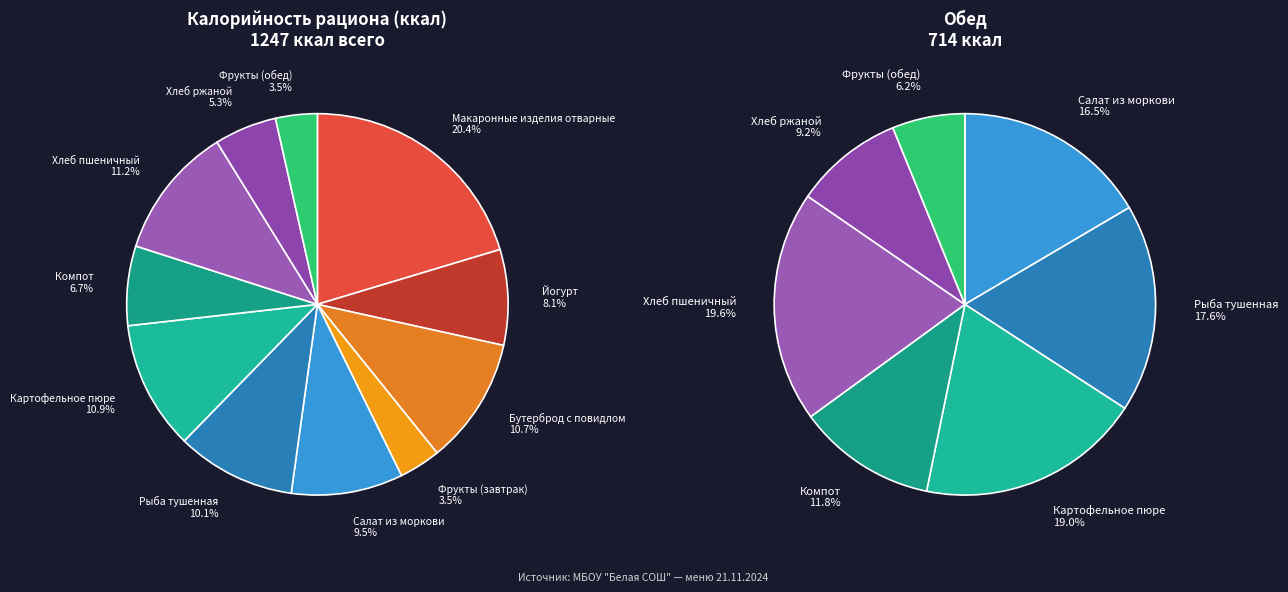

How many segments does this pie chart have?

11